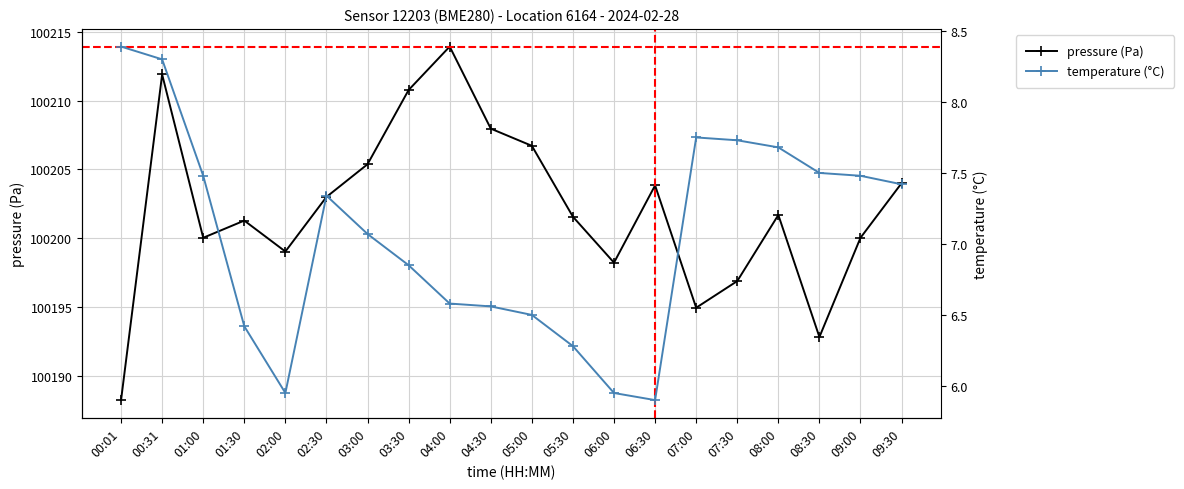

Which series has the largest range (max minus min)?

pressure (Pa)